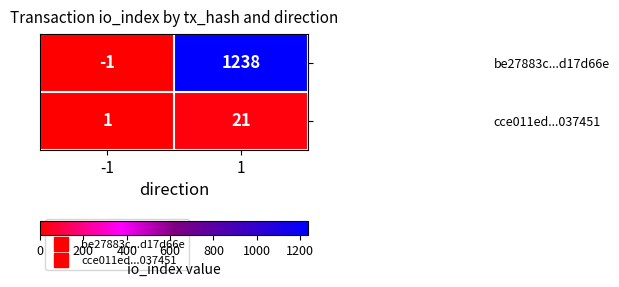

List the series in order of their peak value, lowest first.

cce011ed...037451, be27883c...d17d66e